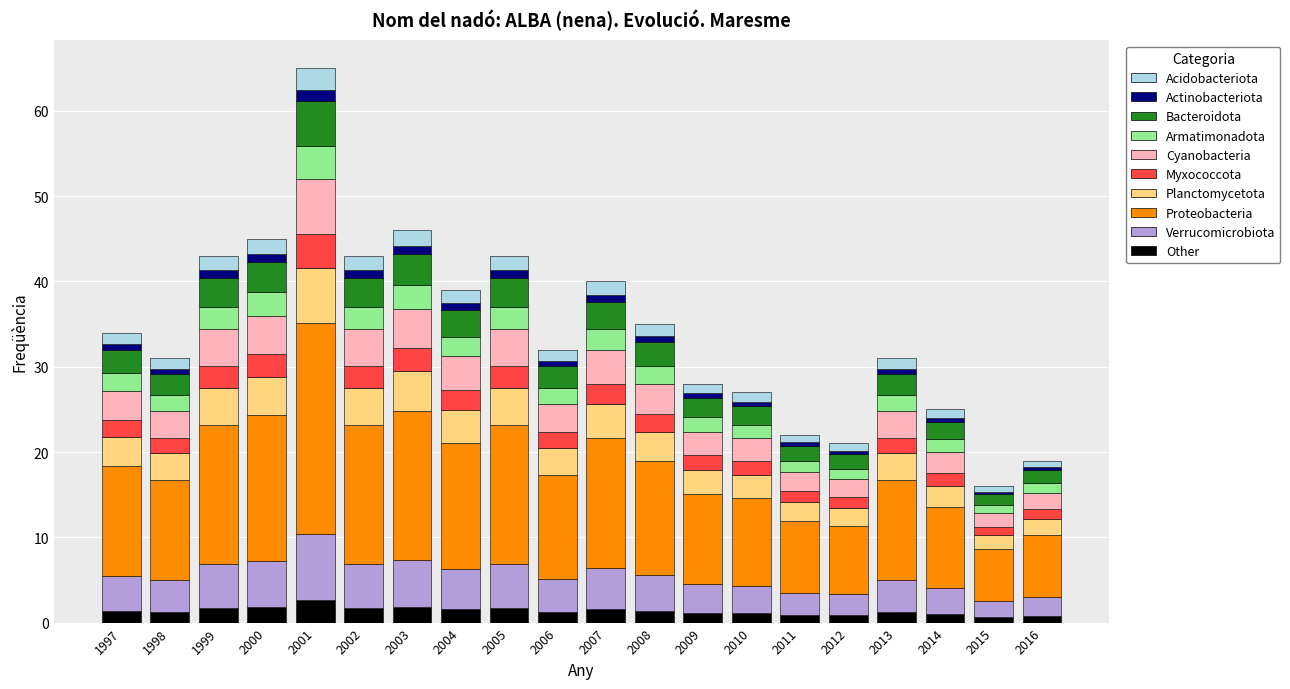

At which category is the sum across all series the highest?

2001